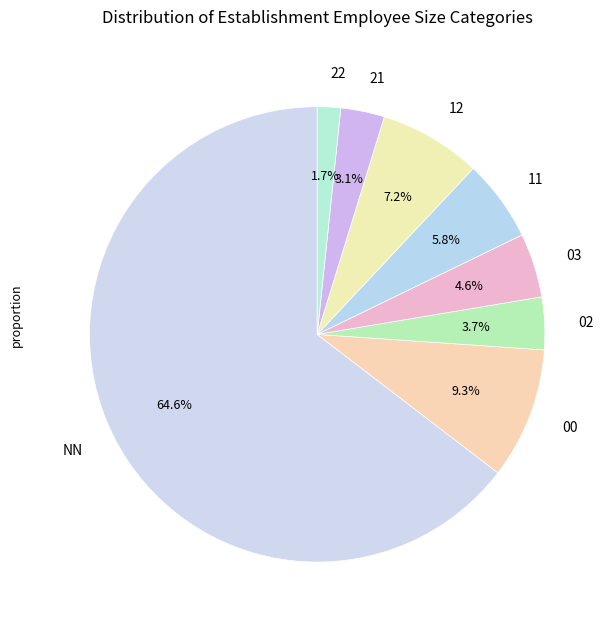

Is NN the majority of the pie?

Yes